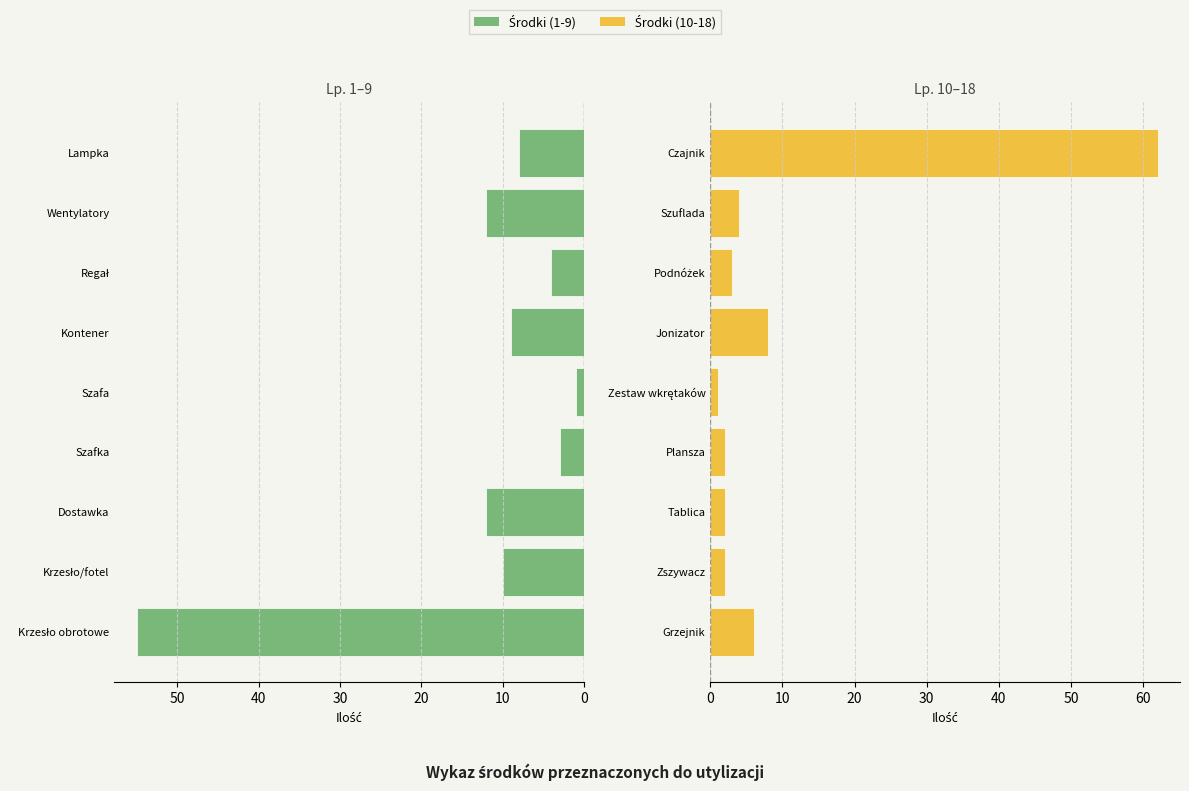

At how many categories does at least one series exceed 48?

2